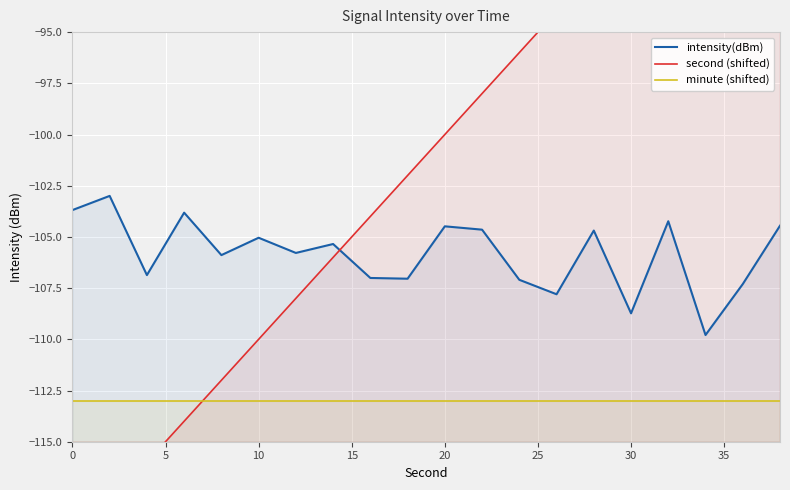

Is the value of minute (shifted) at 35 greater than the value of intensity(dBm) at 15?

No